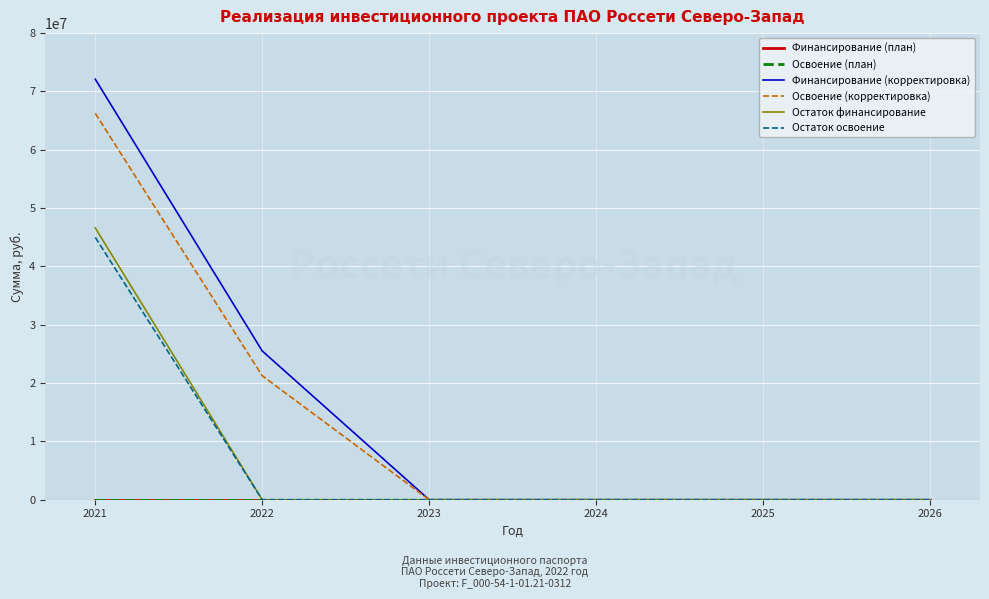

Reading left to right, extract all data points from this chart.

Финансирование (план): 0	0	0	0	0	0
Освоение (план): 0	0	0	0	0	0
Финансирование (корректировка): 72096000	25504923	0	0	0	0
Освоение (корректировка): 66239000	21254103	0	0	0	0
Остаток финансирование: 46591077	0	0	0	0	0
Остаток освоение: 44984897	0	0	0	0	0